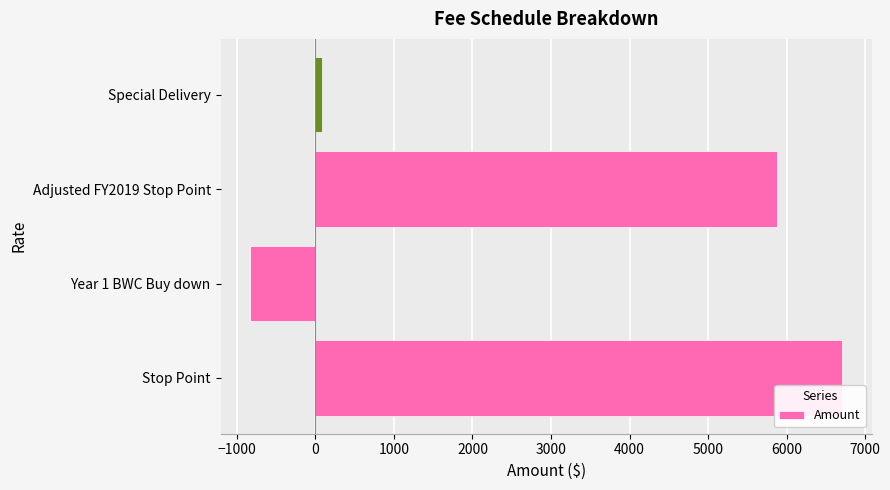

The chart shows a value of 7783 at Adjusted FY2019 Stop Point. True or false?

False